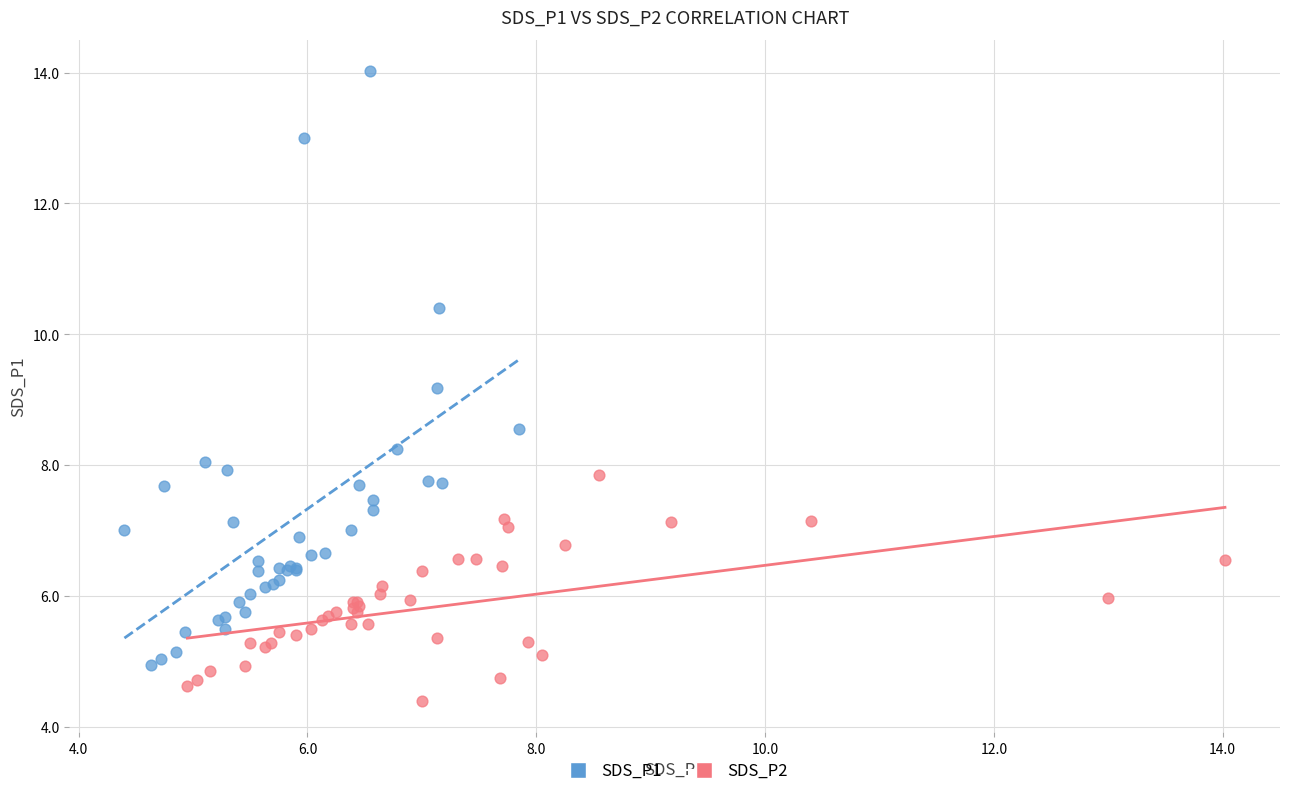

Which series reaches the maximum Y coordinate?

SDS_P1